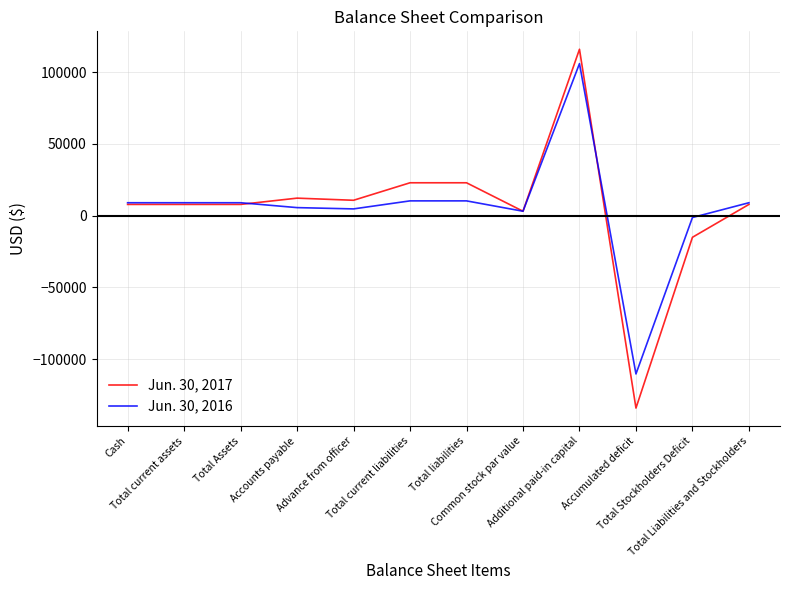

What position from the left is Total Stockholders Deficit?

11